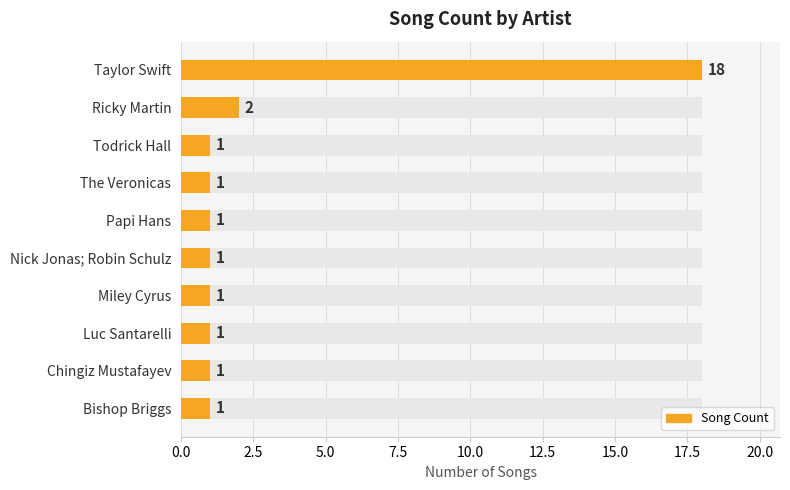

What is the difference between the maximum and minimum values?

17